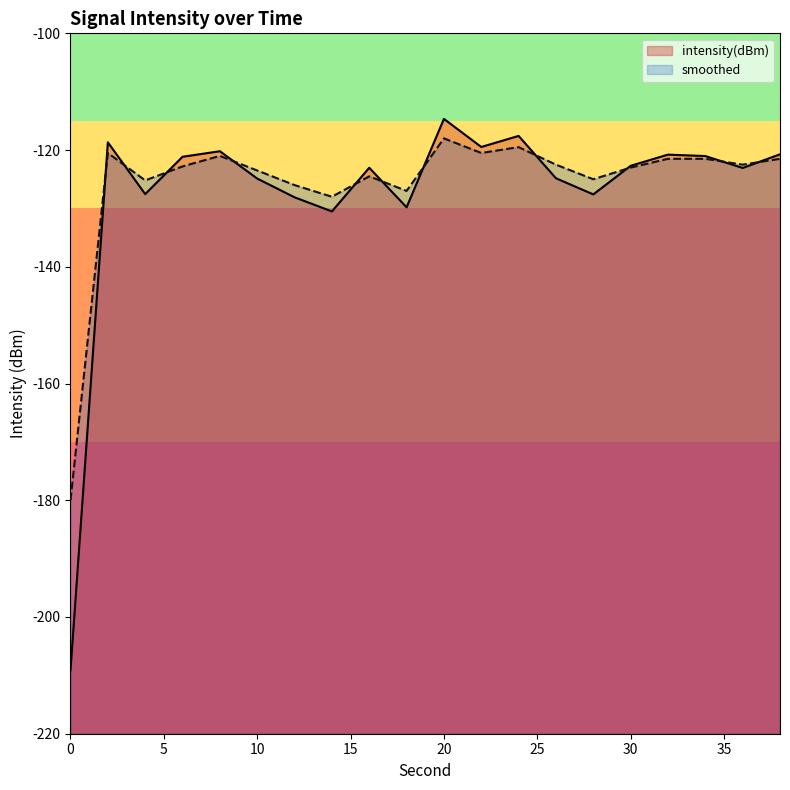

Where do smoothed and intensity(dBm) first cross each other?

0 and 2